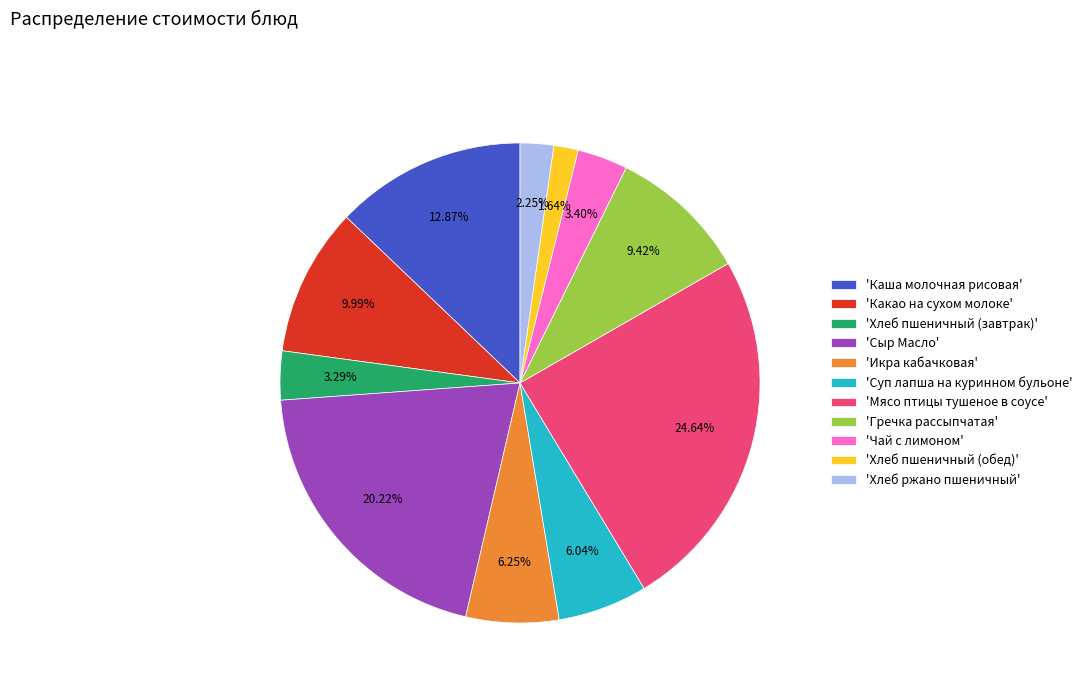

Which has a higher value, 'Чай с лимоном' or 'Каша молочная рисовая'?

'Каша молочная рисовая'